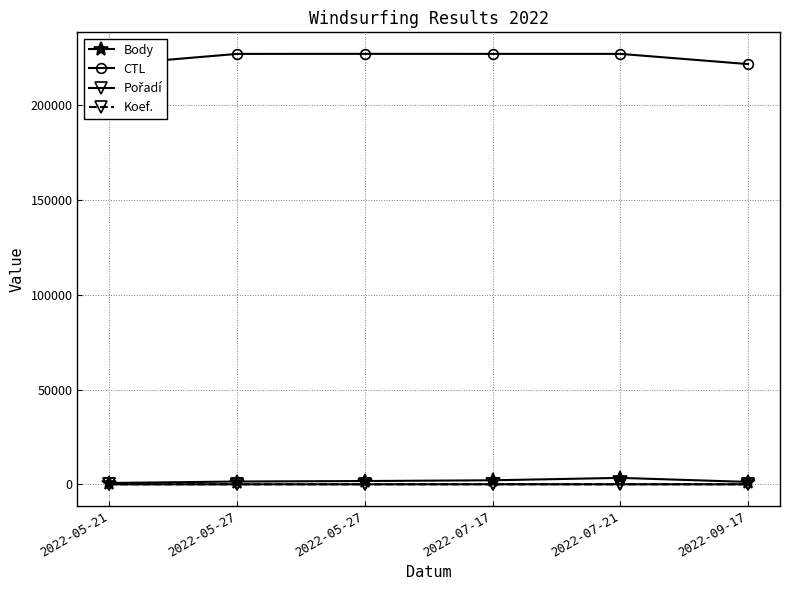

At how many categories does at least one series exceed 19766?

6